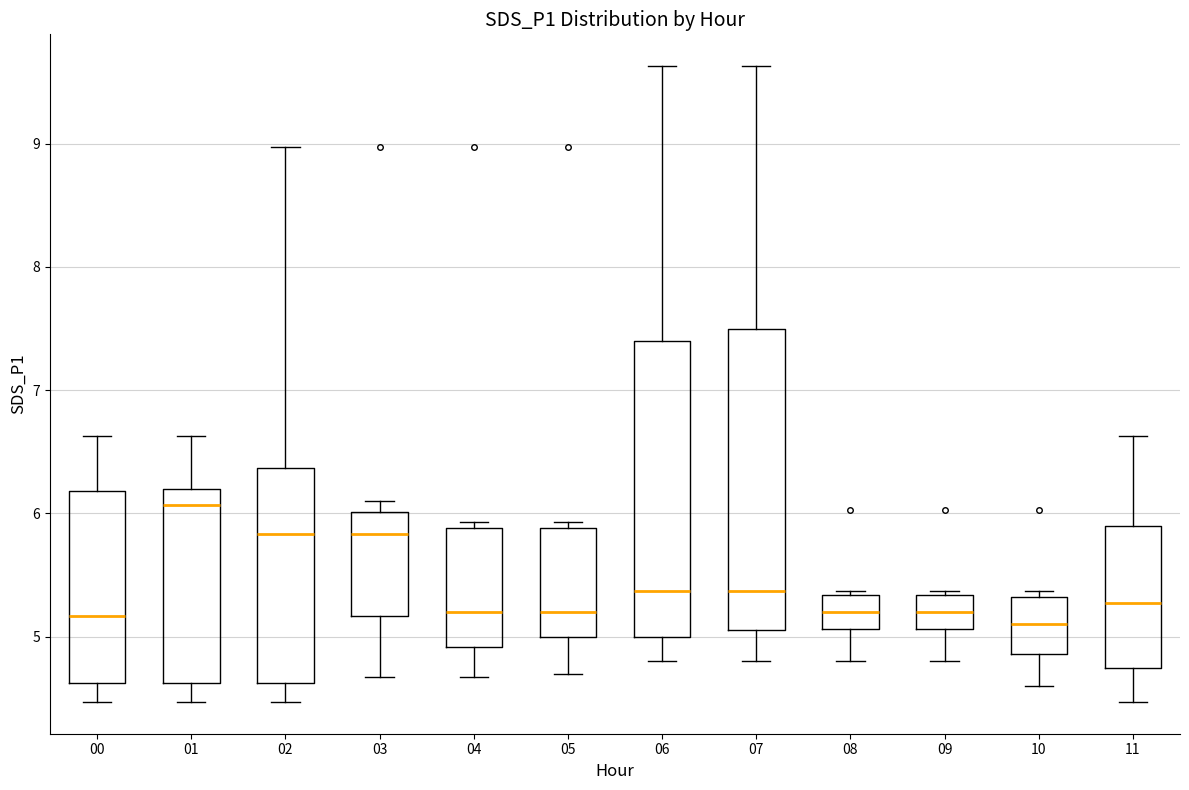

Reading left to right, transcribe this box plot: for each box, give where its median line is, the range the box spans, and where its two whiskers end, as read against the y-axis. The values are not printed on the chart, so give them approximately, as read against the axis.

00: median 5.2, box 4.6 to 6.2, whiskers 4.5 to 6.6
01: median 6.1, box 4.6 to 6.2, whiskers 4.5 to 6.6
02: median 5.8, box 4.6 to 6.4, whiskers 4.5 to 9.0
03: median 5.8, box 5.2 to 6.0, whiskers 4.7 to 6.1
04: median 5.2, box 4.9 to 5.9, whiskers 4.7 to 5.9 (just above the box's upper edge)
05: median 5.2, box 5.0 to 5.9, whiskers 4.7 to 5.9 (just above the box's upper edge)
06: median 5.4, box 5.0 to 7.4, whiskers 4.8 to 9.6
07: median 5.4, box 5.1 to 7.5, whiskers 4.8 to 9.6
08: median 5.2, box 5.1 to 5.3, whiskers 4.8 to 5.4
09: median 5.2, box 5.1 to 5.3, whiskers 4.8 to 5.4
10: median 5.1, box 4.9 to 5.3, whiskers 4.6 to 5.4
11: median 5.3, box 4.7 to 5.9, whiskers 4.5 to 6.6